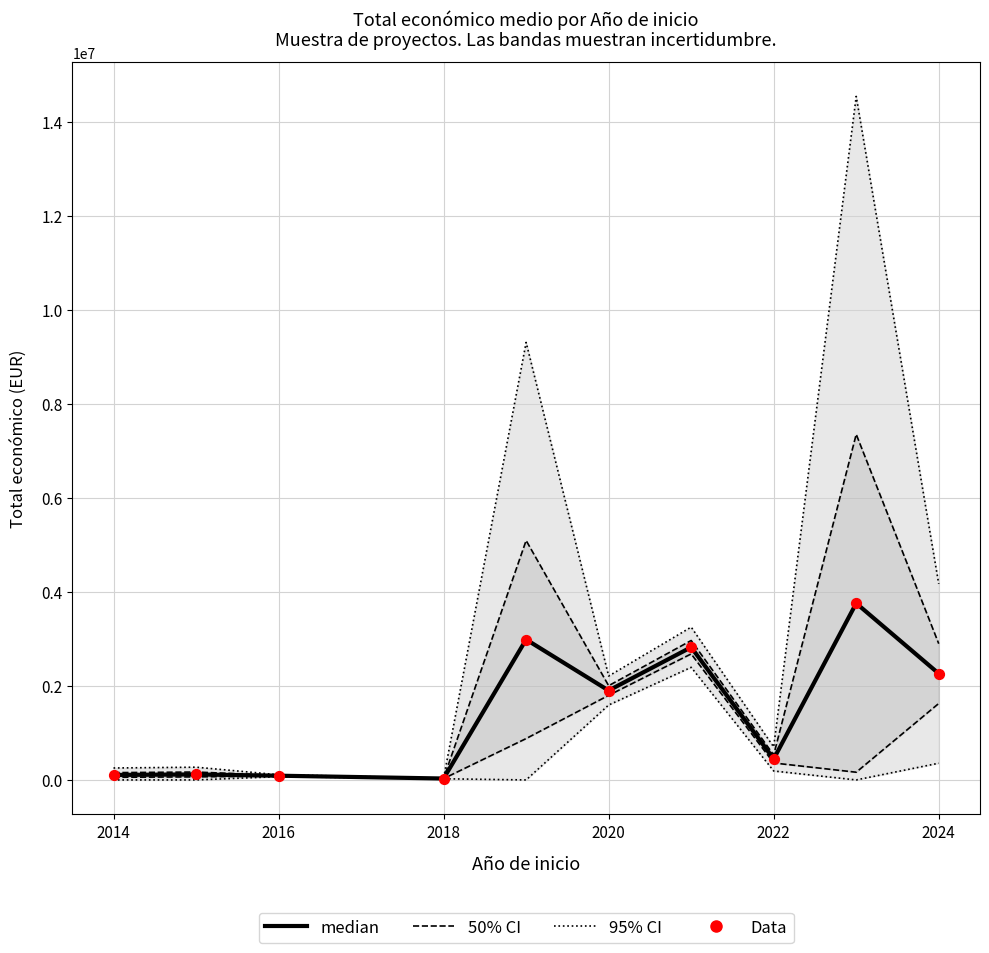

At how many categories does at least one series exceed 8330343?

2